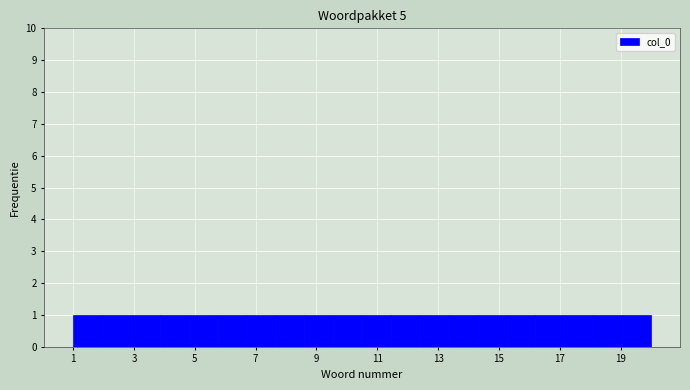

How tall is the bar that spans 3.85 to 4.80 on the x-axis? Neither the bar edges nor the heights are printed on the chart, so give them approximately, as read against the axes.

1